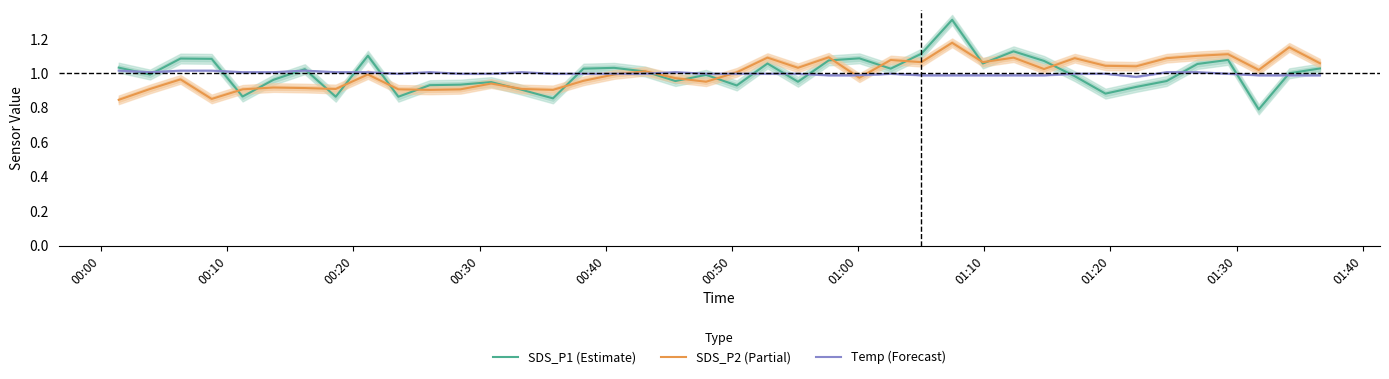

Is the value of SDS_P1 (Estimate) at 30 greater than the value of SDS_P2 (Partial) at 13?

Yes